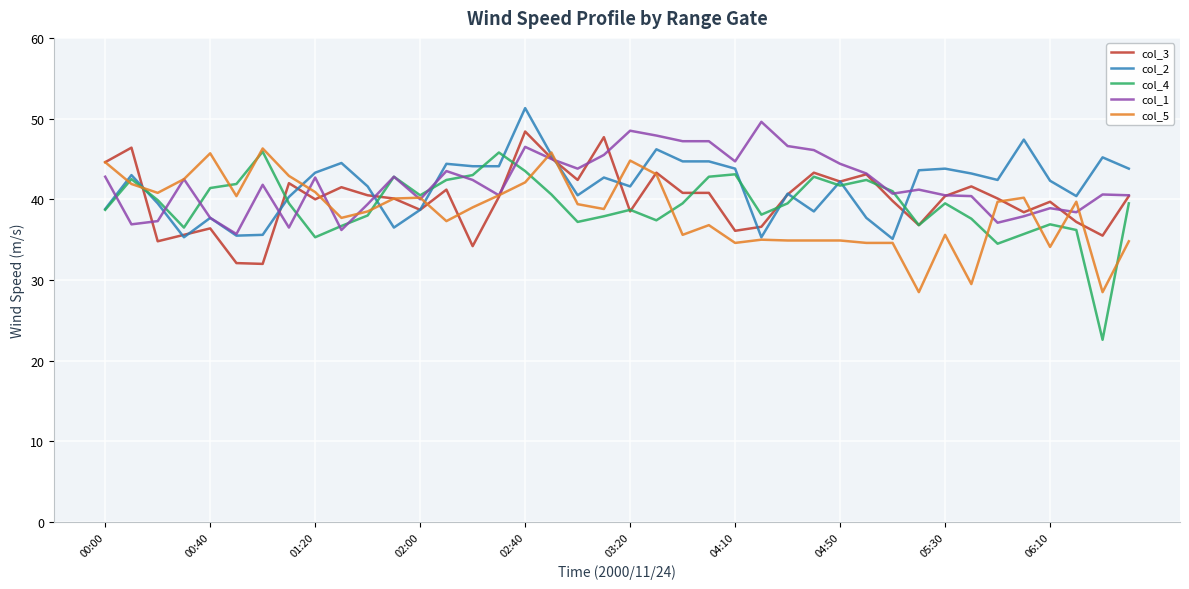

What is the maximum value for col_2?

51.3